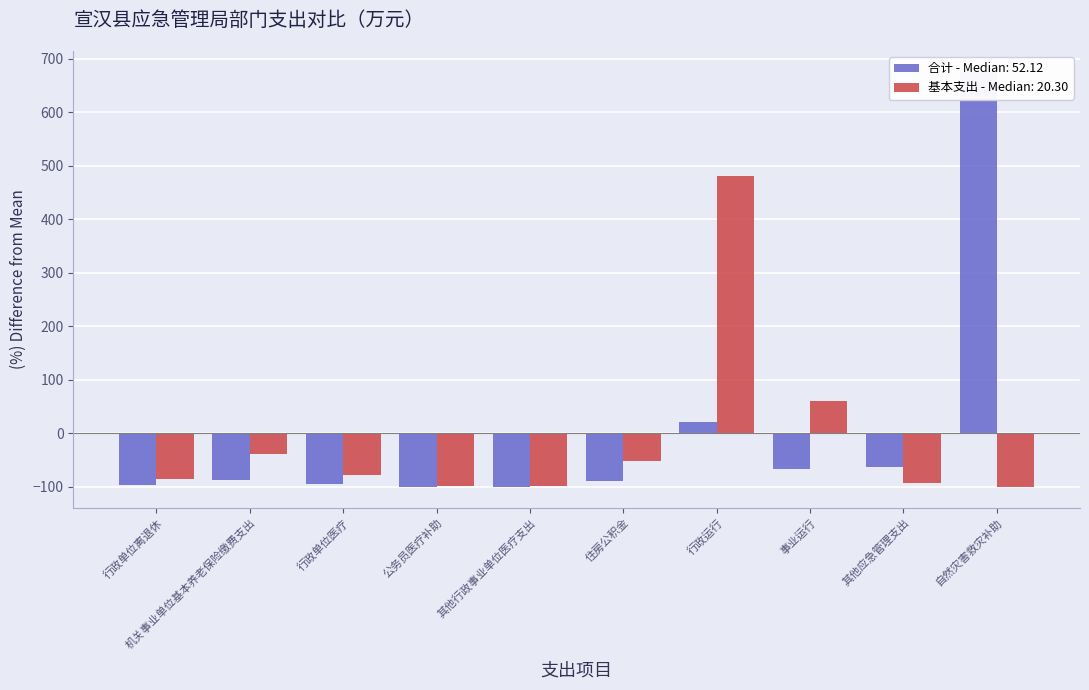

How many values in 合计 are below zero?

8